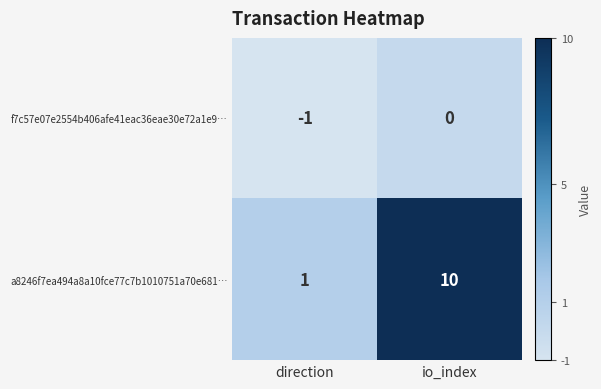

List the series in order of their peak value, highest first.

a8246f7ea494a8a10fce77c7b1010751a70e681…, f7c57e07e2554b406afe41eac36eae30e72a1e9…